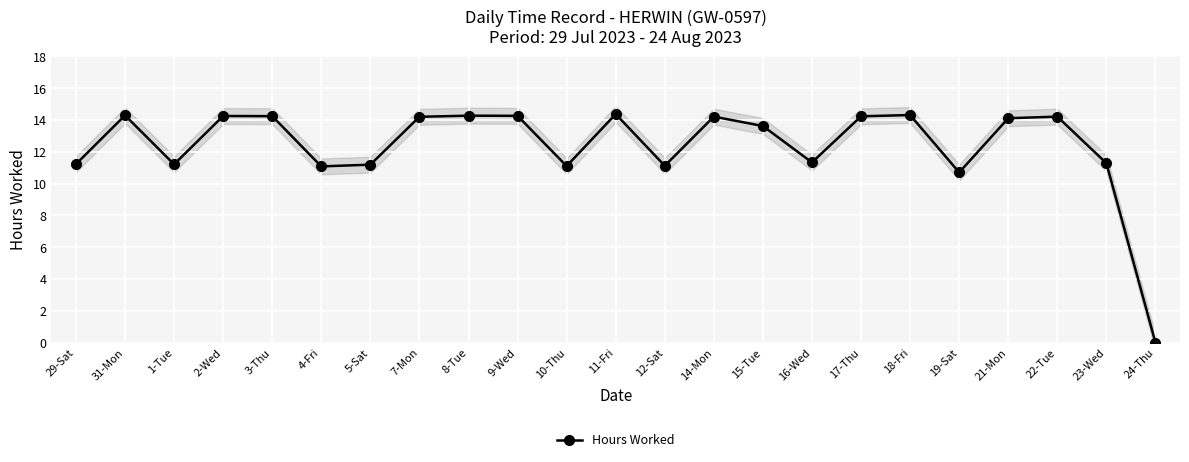

What is the change in value from 9-Wed to 15-Tue?

-0.6